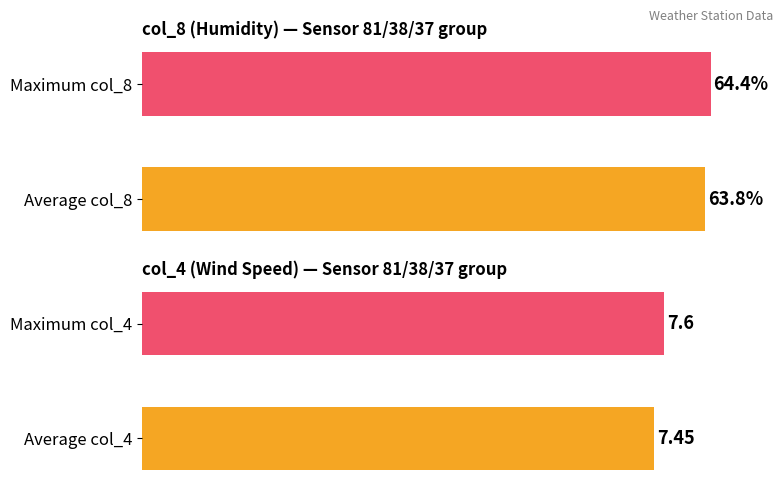

What is the minimum value for col_8?

63.1